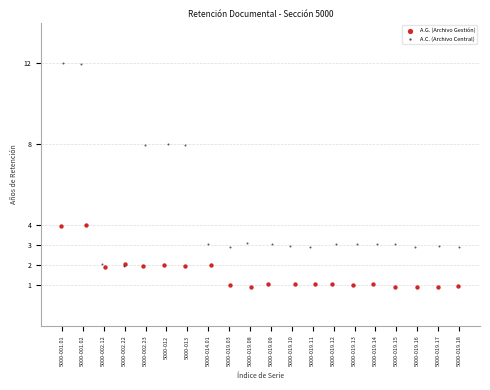

Which series has the widest spread of Y values?

A.C. (Archivo Central)